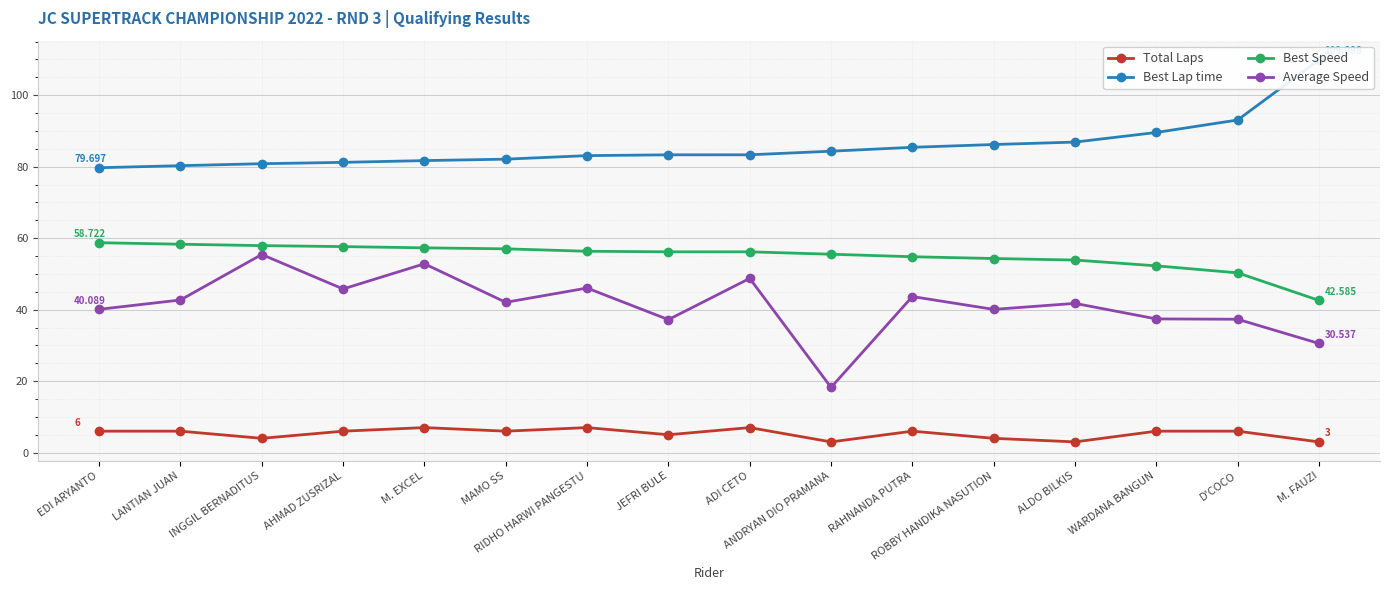

Reading left to right, extract all data points from this chart.

Total Laps: 6.0	6.0	4.0	6.0	7.0	6.0	7.0	5.0	7.0	3.0	6.0	4.0	3.0	6.0	6.0	3.0
Best Lap time: 79.7	80.3	80.8	81.2	81.7	82.1	83.1	83.3	83.3	84.3	85.4	86.2	86.9	89.6	93.1	109.9
Best Speed: 58.7	58.3	57.9	57.6	57.3	57.0	56.3	56.2	56.2	55.5	54.8	54.3	53.9	52.3	50.3	42.6
Average Speed: 40.1	42.7	55.4	45.8	52.8	42.0	46.0	37.2	48.7	18.2	43.7	40.1	41.8	37.4	37.3	30.5